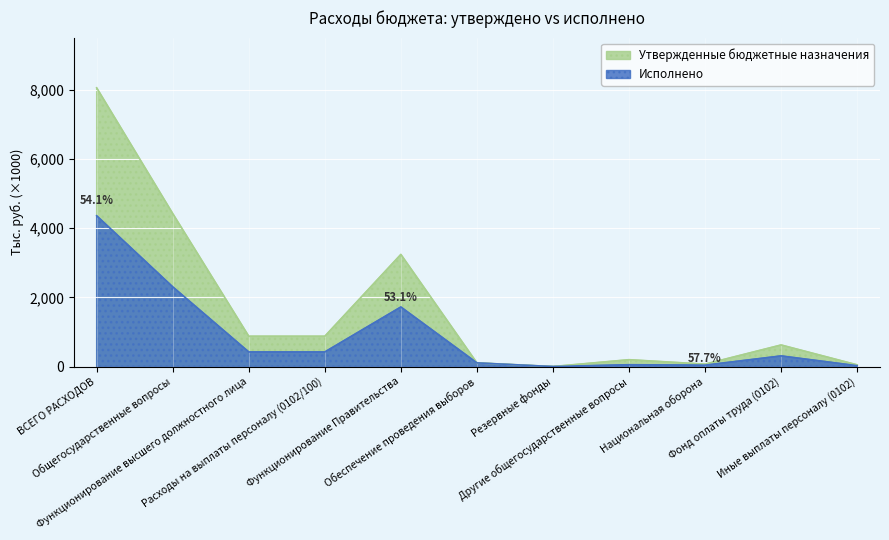

What is the difference between the Утвержденные бюджетные назначения values at Резервные фонды and Обеспечение проведения выборов?

105500.0